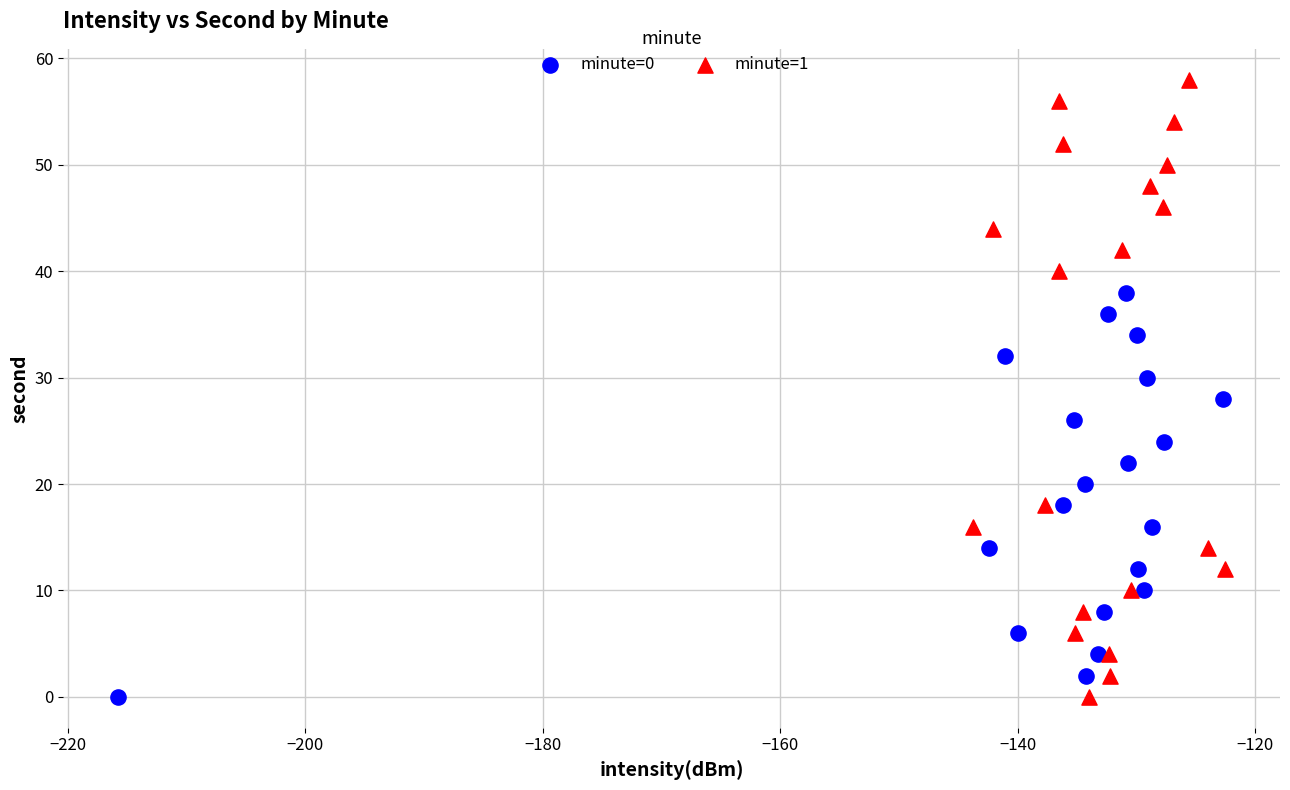

Which series has the widest spread of Y values?

minute=1